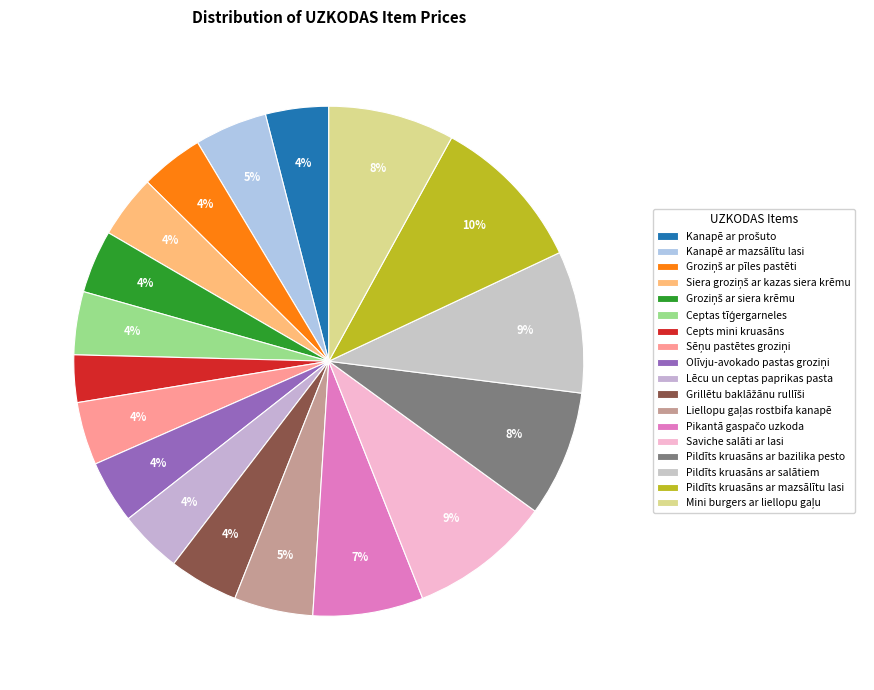

Approximately how many times larger is the value at Groziņš ar pīles pastēti compared to Pildīts kruasāns ar bazilika pesto?

0.5